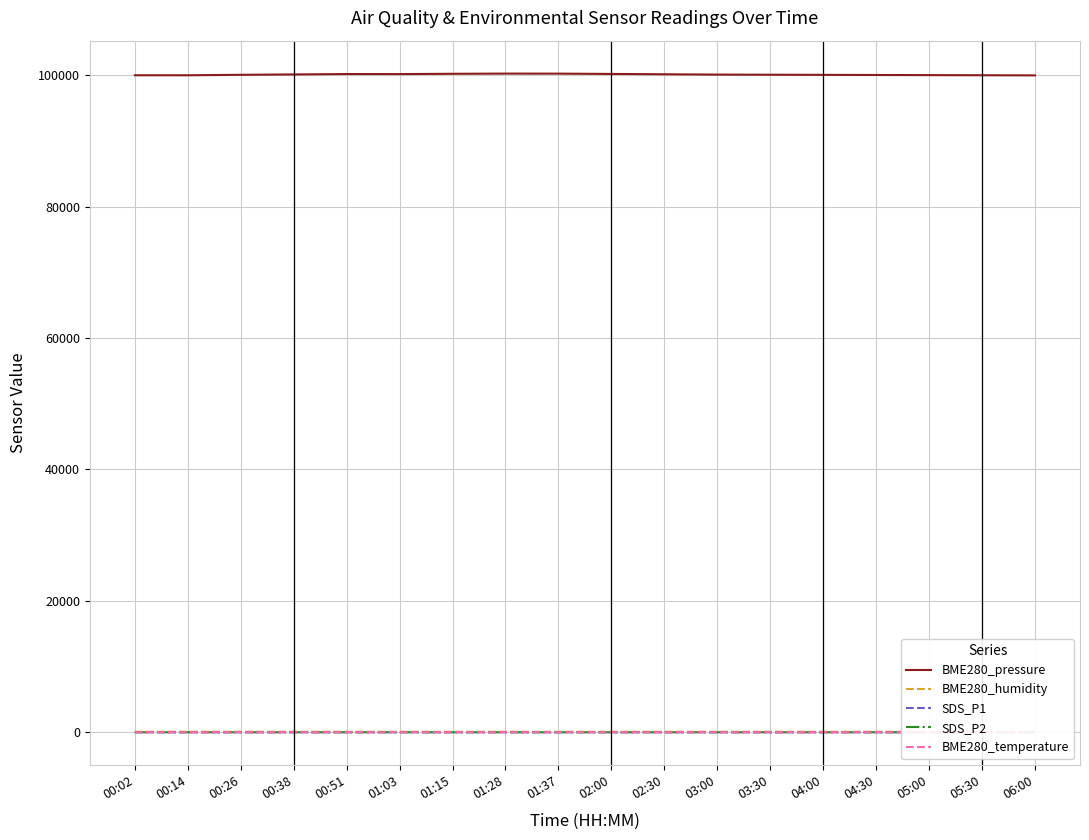

What is the highest value of the BME280_pressure series?

100251.8